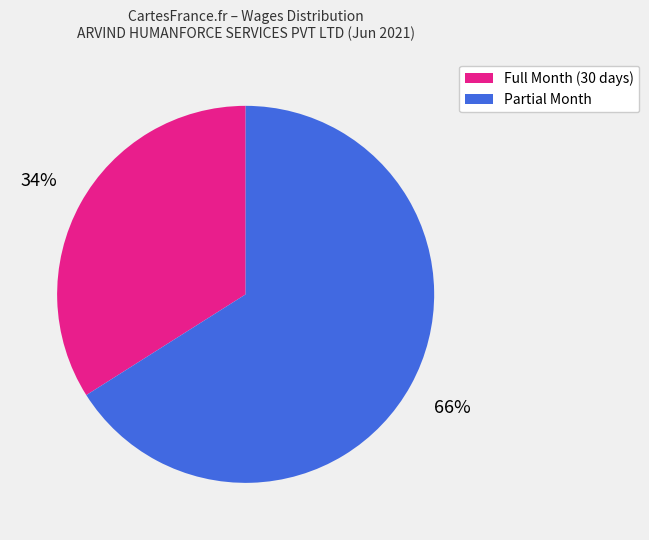

Is there any slice that represents more than half of the pie?

Yes